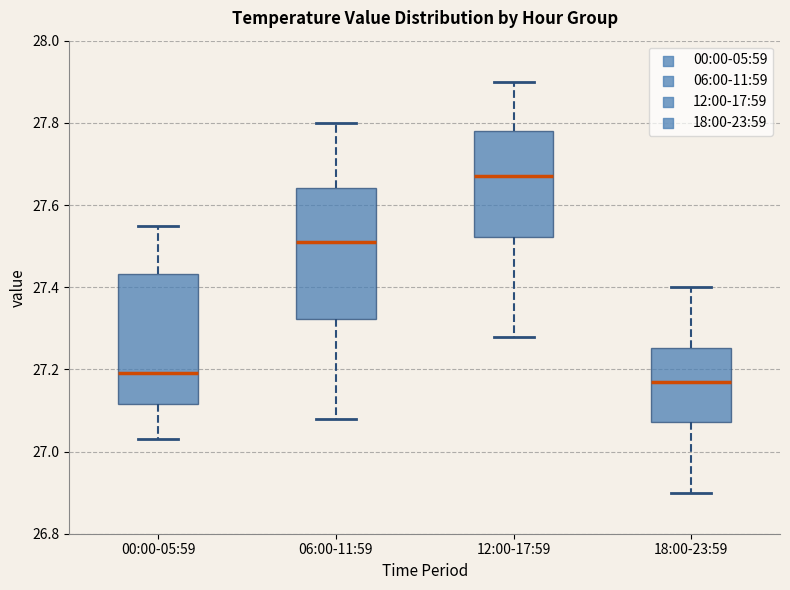

Reading left to right, transcribe this box plot: for each box, give where its median line is, the range the box spans, and where its two whiskers end, as read against the y-axis. The values are not printed on the chart, so give them approximately, as read against the axis.

00:00-05:59: median 27.20, box 27.12 to 27.44, whiskers 27.04 to 27.56
06:00-11:59: median 27.52, box 27.32 to 27.64, whiskers 27.08 to 27.80
12:00-17:59: median 27.68, box 27.52 to 27.78, whiskers 27.28 to 27.90
18:00-23:59: median 27.18, box 27.08 to 27.26, whiskers 26.90 to 27.40